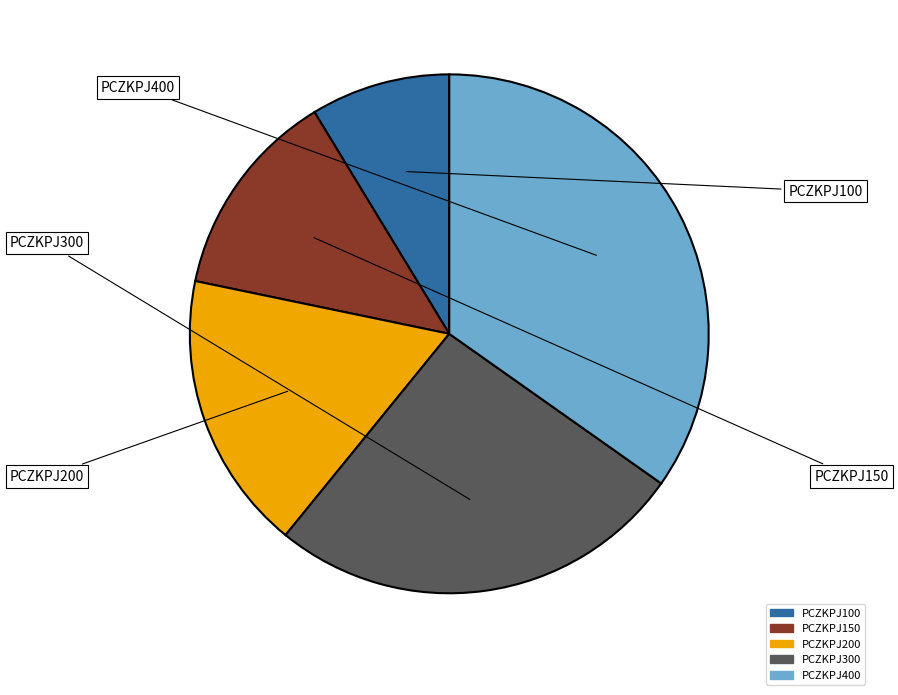

Which slice is the largest?

PCZKPJ400